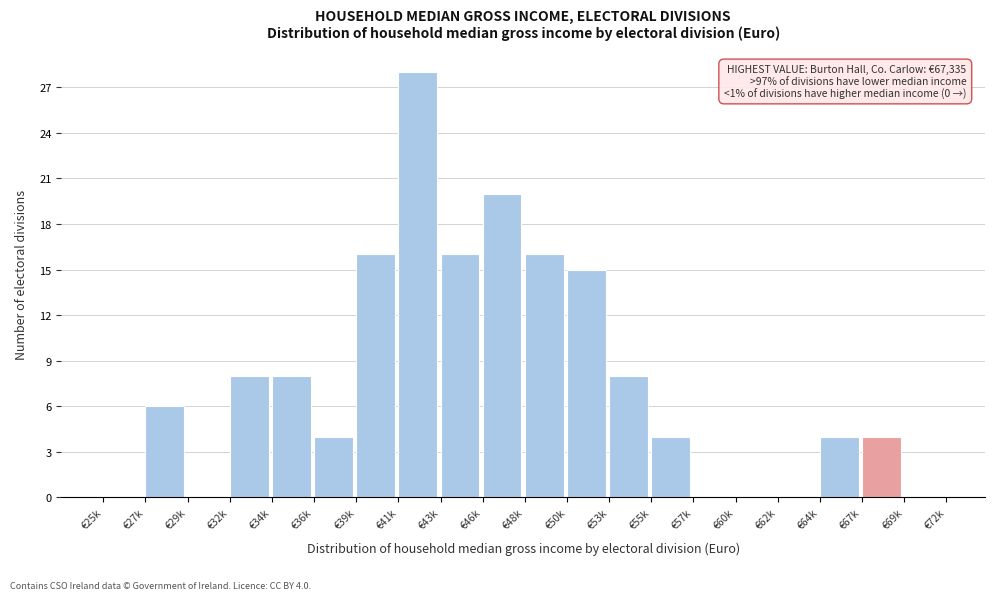

Reading left to right, list all the values displayed in this chart.

€25k=0	€27k=6	€29k=0	€32k=8	€34k=8	€36k=4	€39k=16	€41k=28	€43k=16	€46k=20	€48k=16	€50k=15	€53k=8	€55k=4	€57k=0	€60k=0	€62k=0	€64k=4	€67k=4	€69k=0